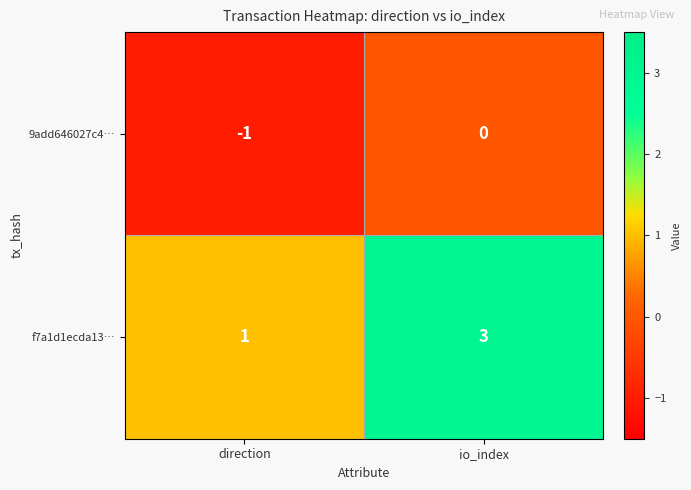

What is the spread (max minus min) of values at direction?

2